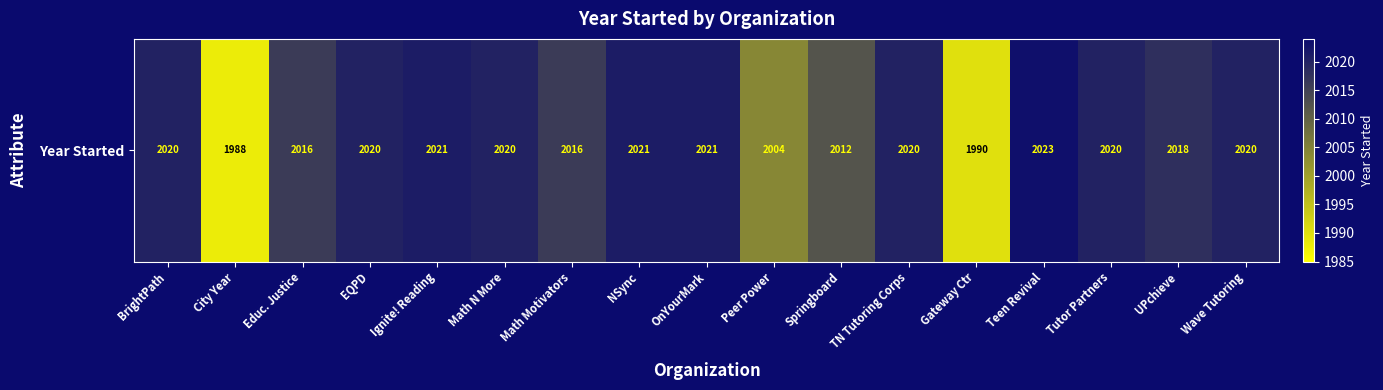

Approximately how many times larger is the value at Peer Power compared to OnYourMark?

1.0